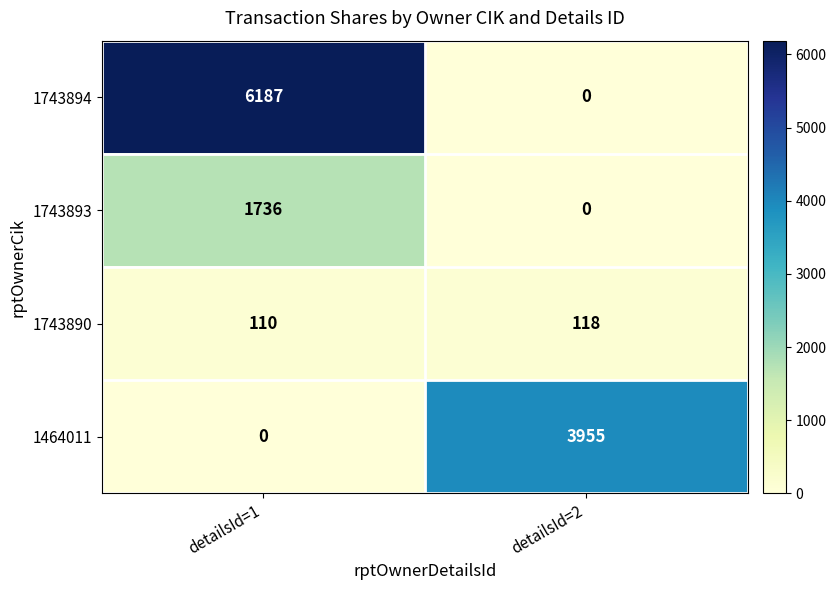

Rank the series by their average value, from highest to lowest.

1743894, 1464011, 1743893, 1743890